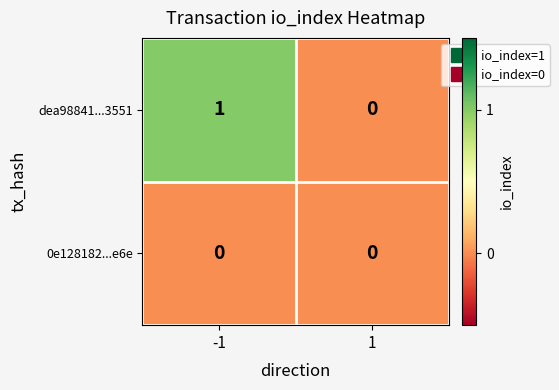

What is the maximum value shown in the chart?

1